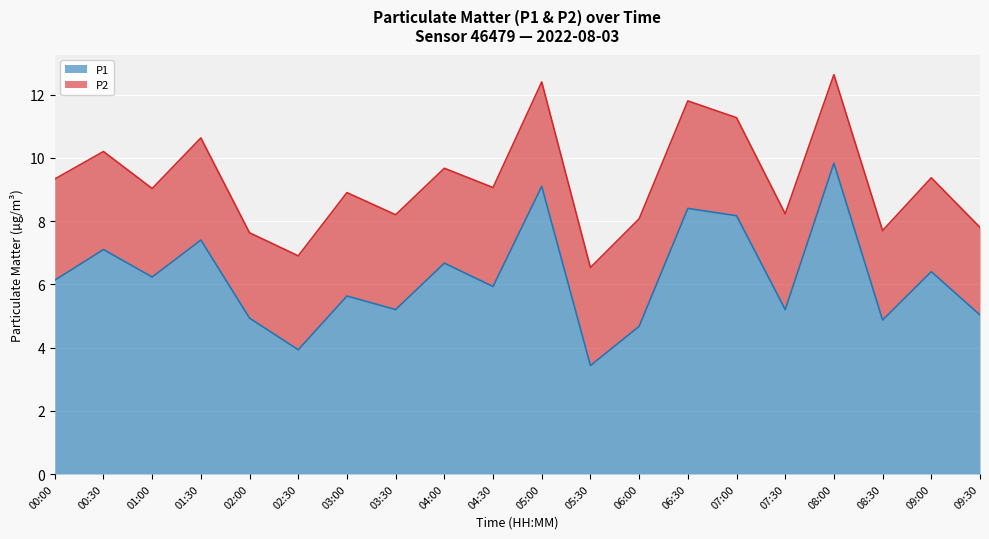

How many interior local valleys (lower than both neighbors) does the data have?

7